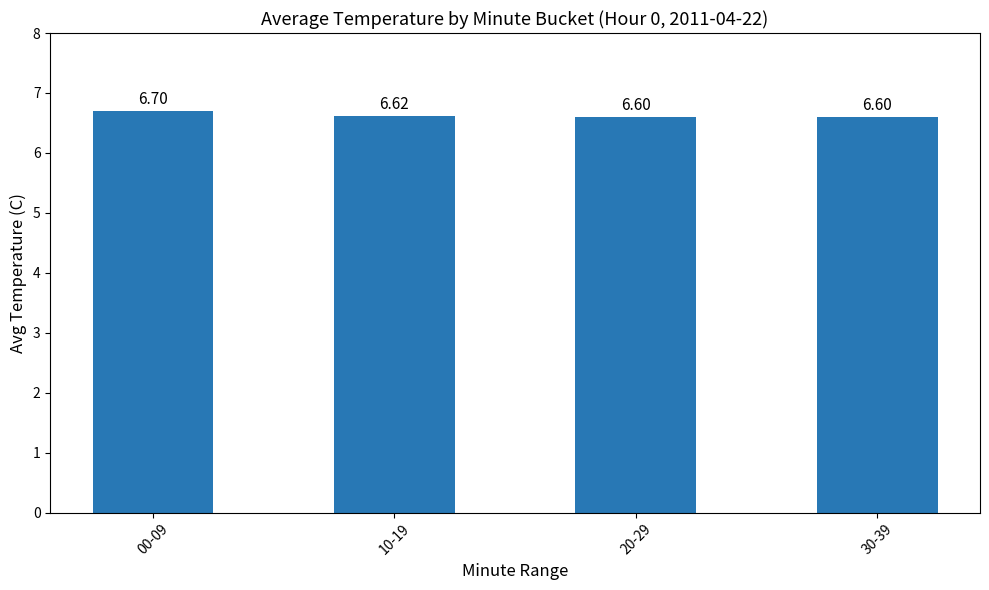

Approximately how many times larger is the value at 10-19 compared to 30-39?

1.0